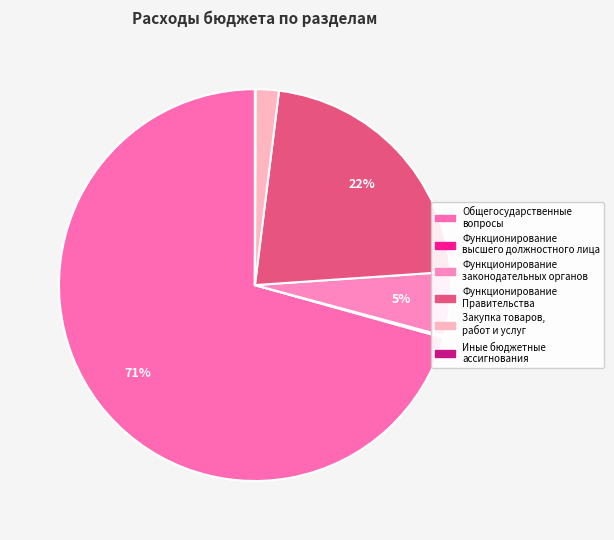

Which slice is the smallest?

Иные бюджетные ассигнования